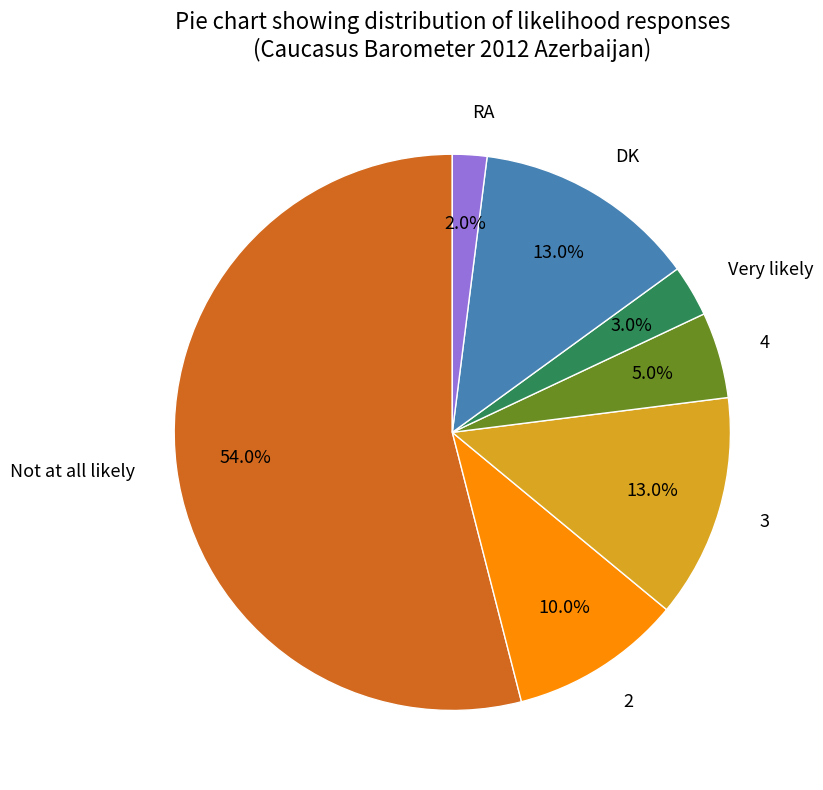

To the nearest percent, what is the difference between the RA and DK slice percentages?

11%